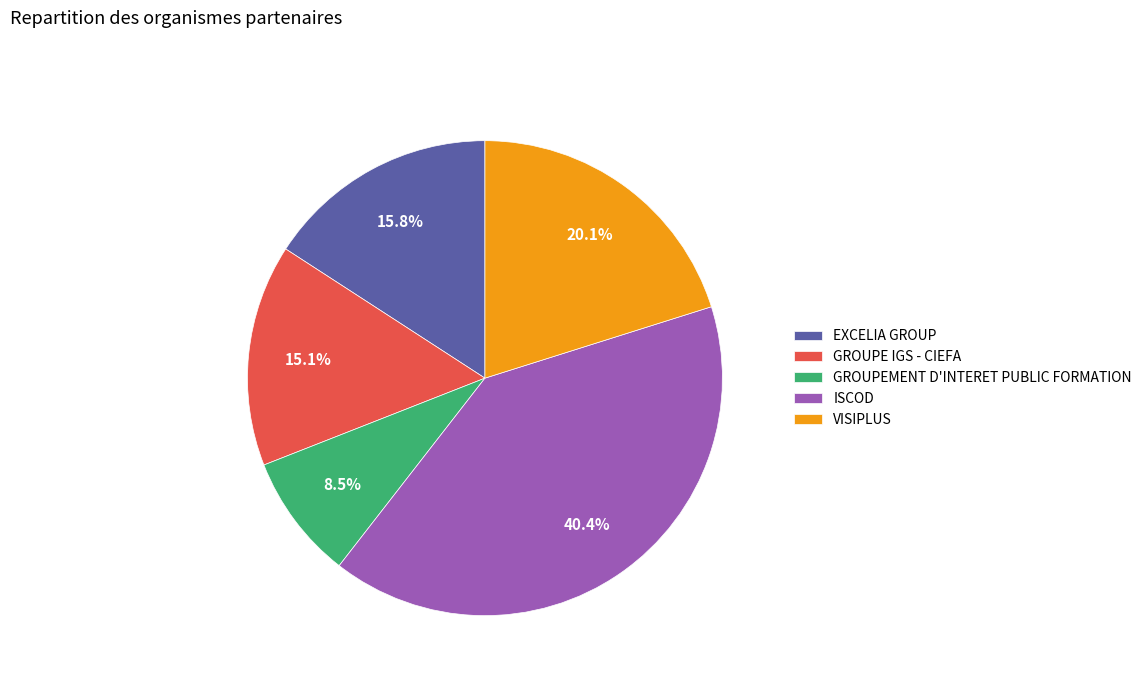

To the nearest percent, what is the combined percentage of GROUPEMENT D'INTERET PUBLIC FORMATION and VISIPLUS?

29%